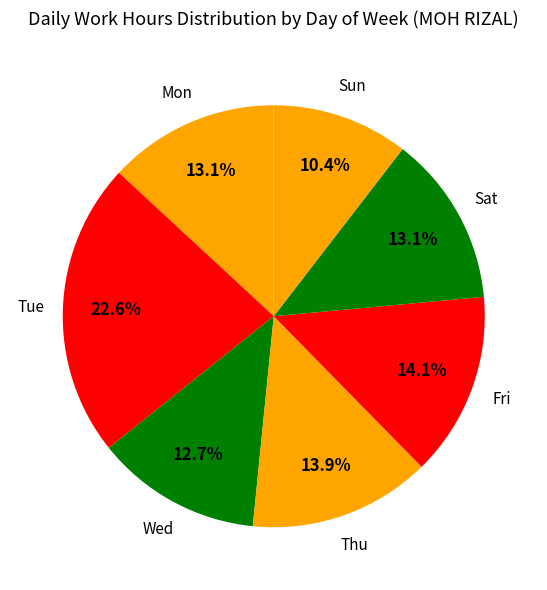

How many slices are in this pie chart?

7